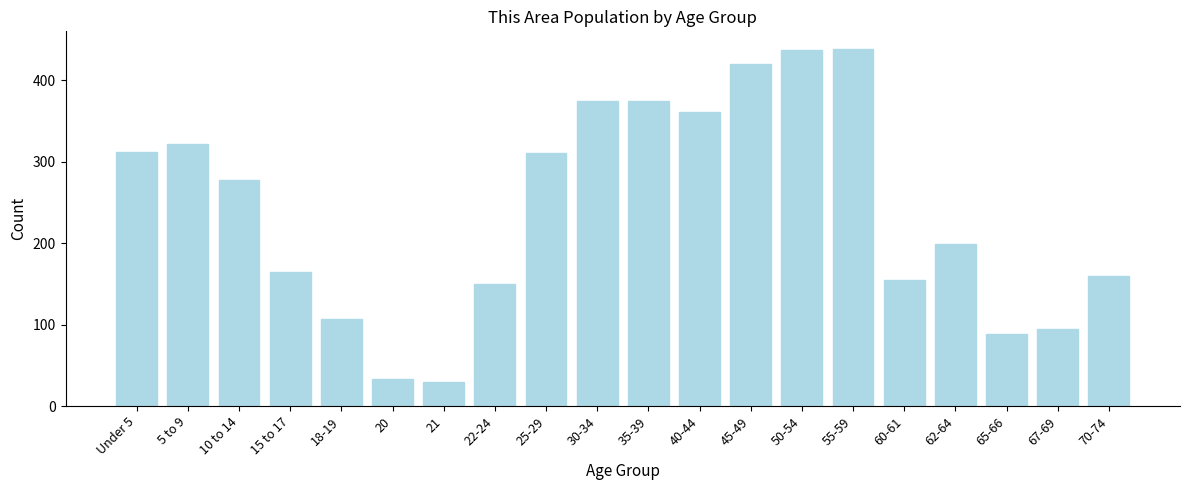

The chart shows a value of 277 at 10 to 14. True or false?

True